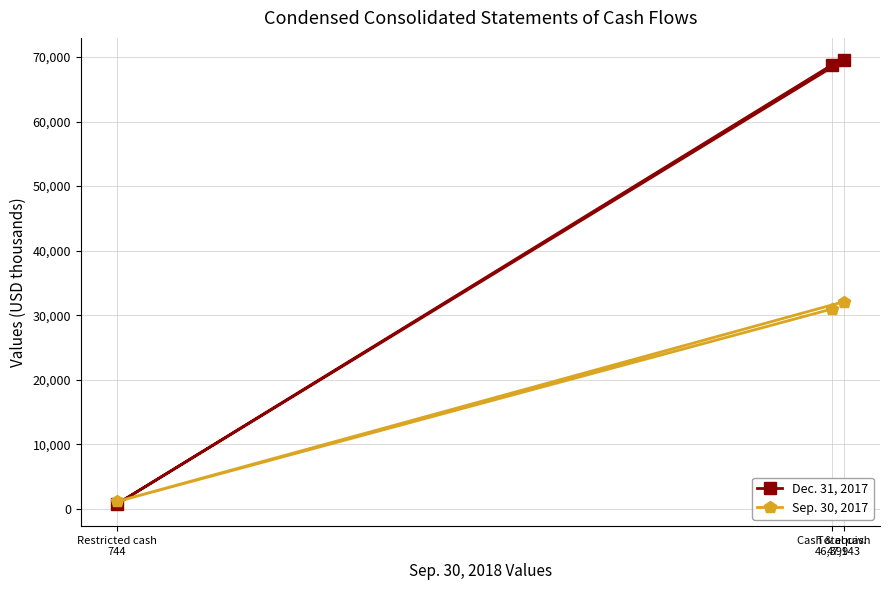

What is the difference between the Sep. 30, 2017 values at Restricted cash
744 and Total cash
47,143?

30960